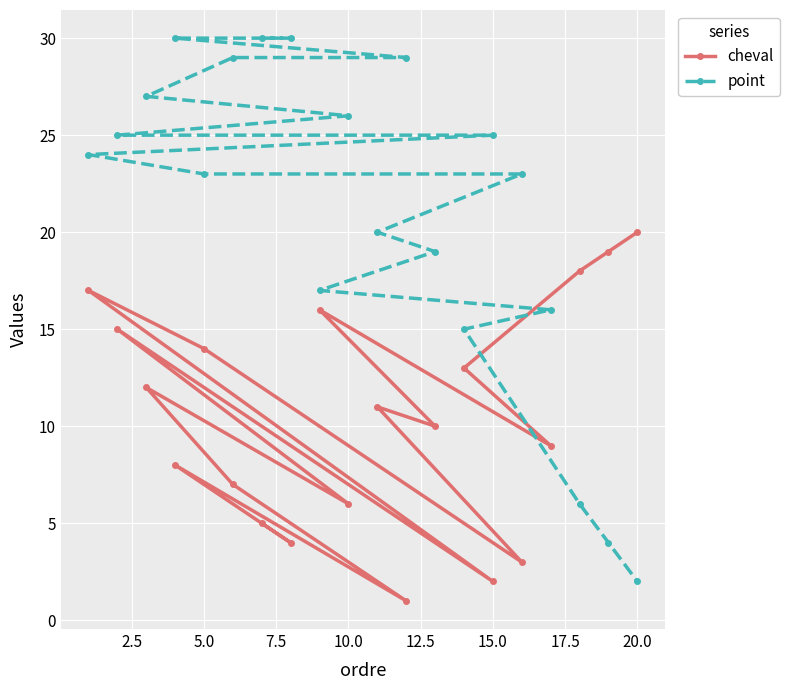

List the series in order of their peak value, highest first.

point, cheval